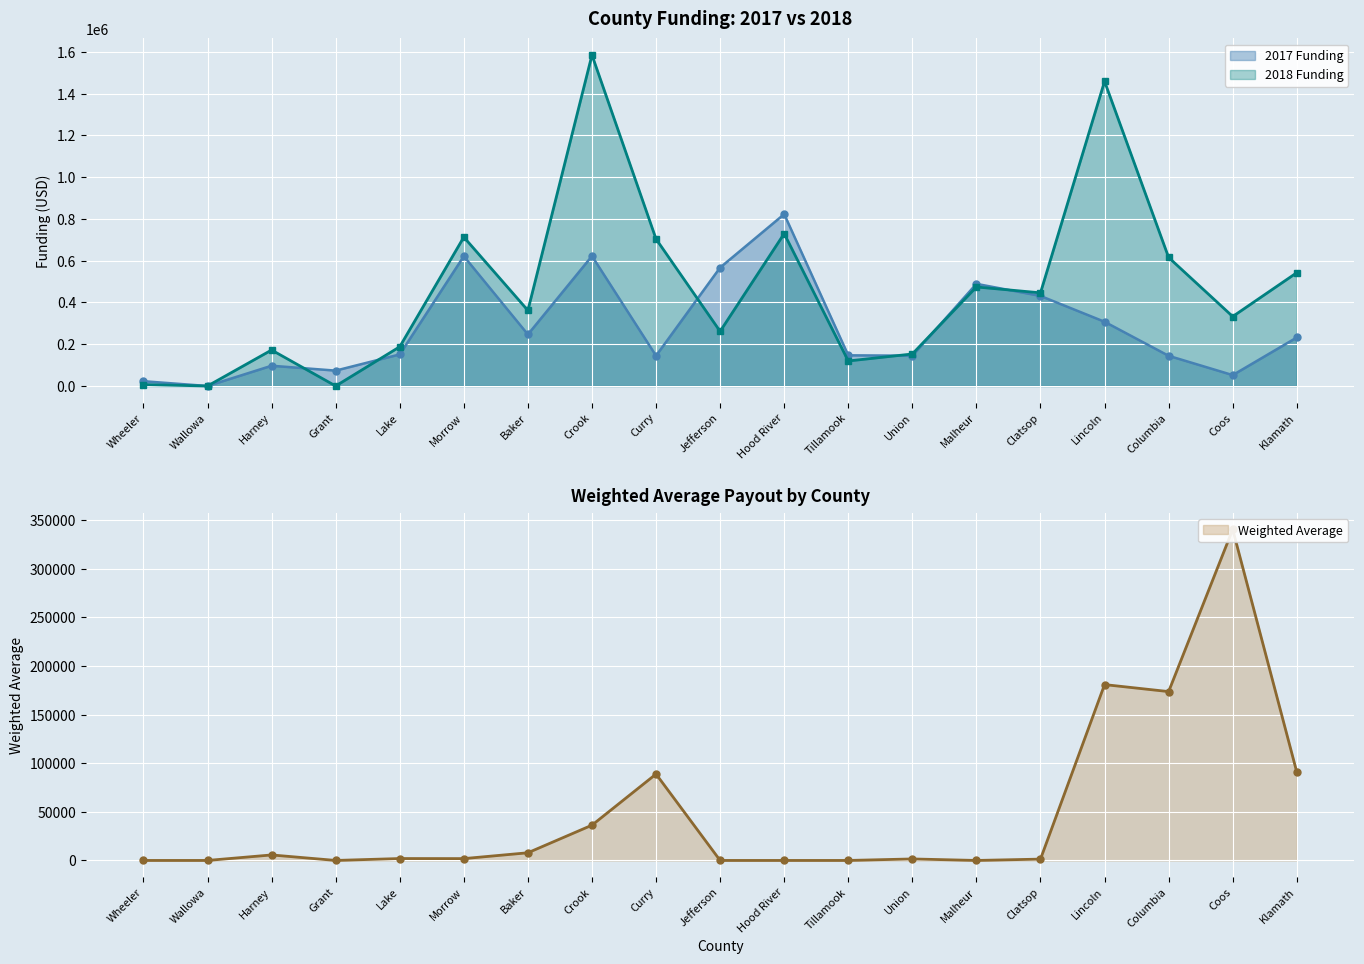

What is the label of the 19th point from the left?

Klamath